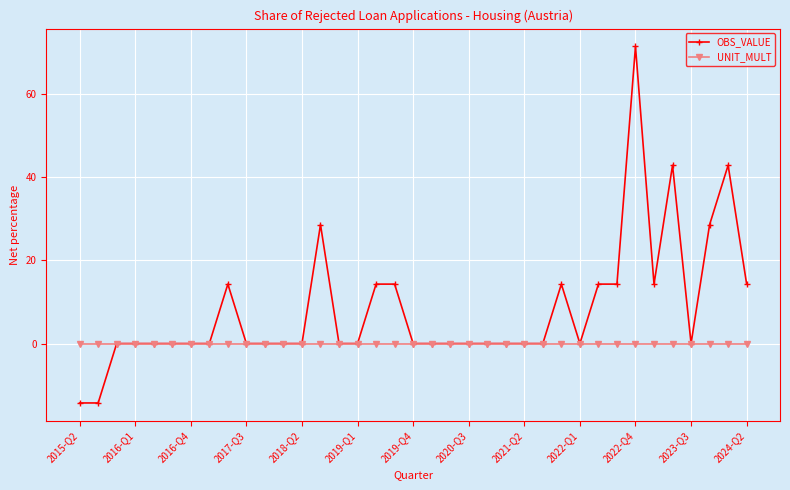

Rank the series by their average value, from lowest to highest.

UNIT_MULT, OBS_VALUE